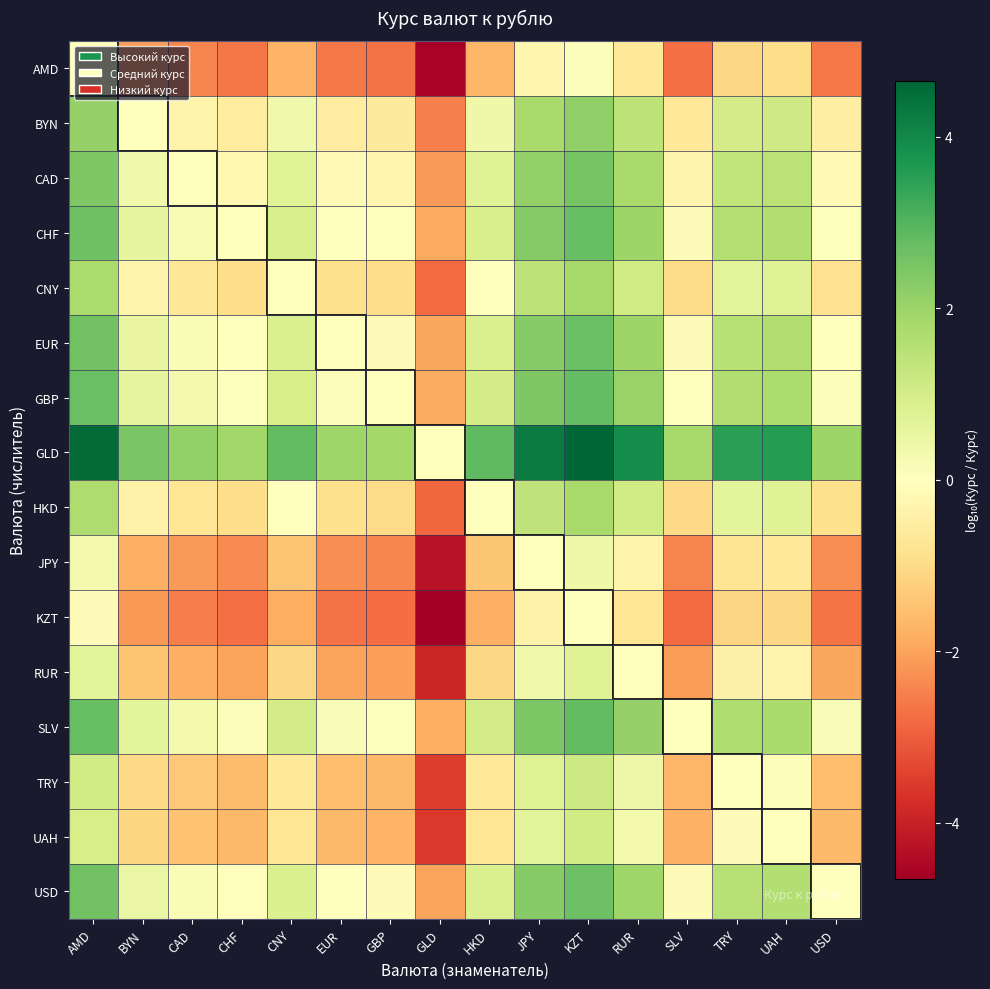

Which series changed the most between GBP and HKD?

GLD